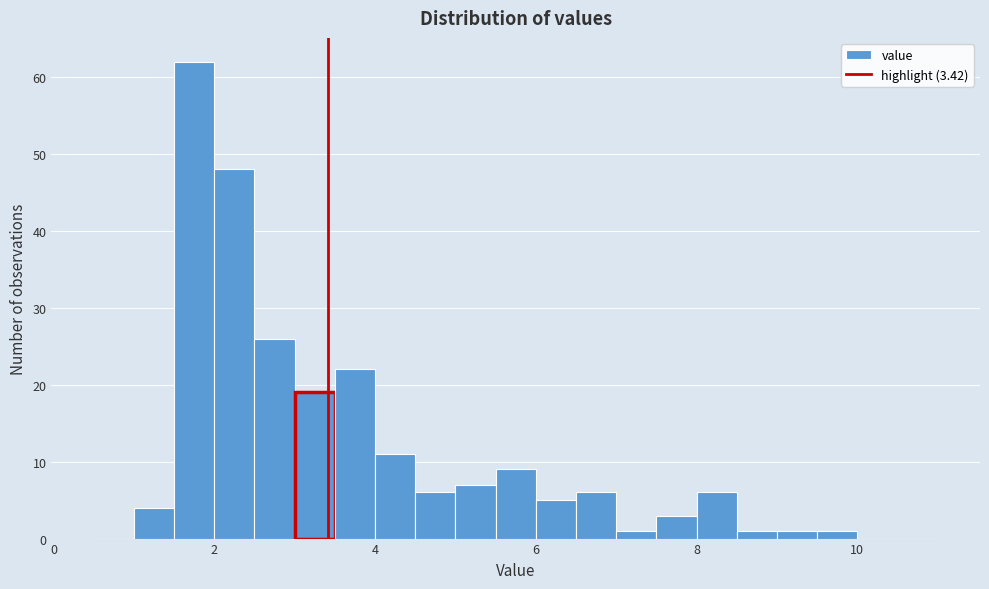

Read against the x-axis, roughly where is the centre of the tallest bar?

1.8